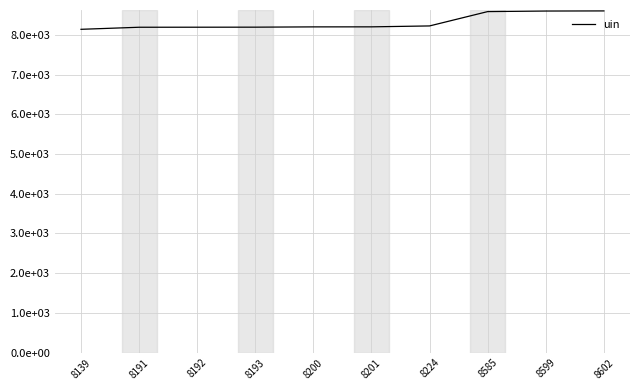

Approximately how many times larger is the value at 8602 compared to 8191?

1.1